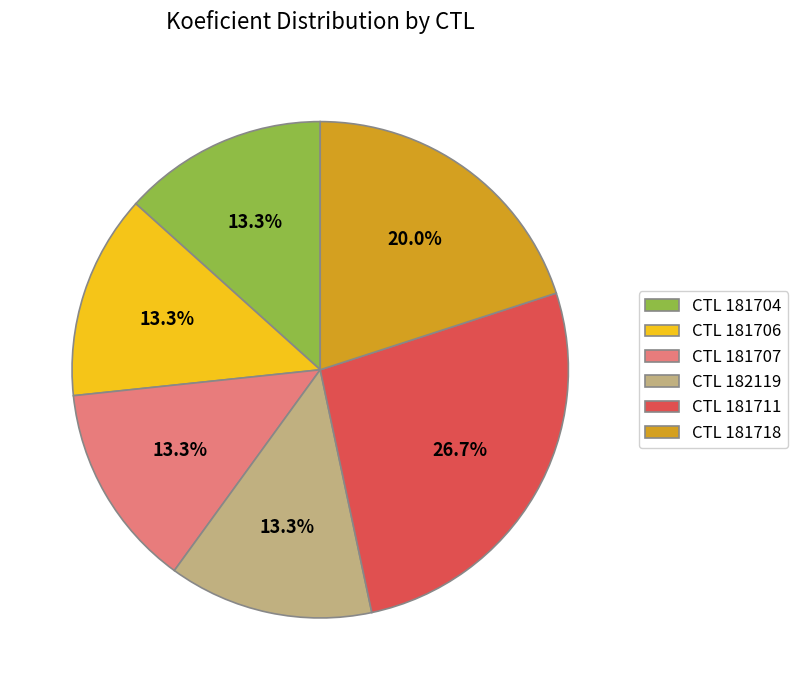

Count the number of slices in the pie.

6